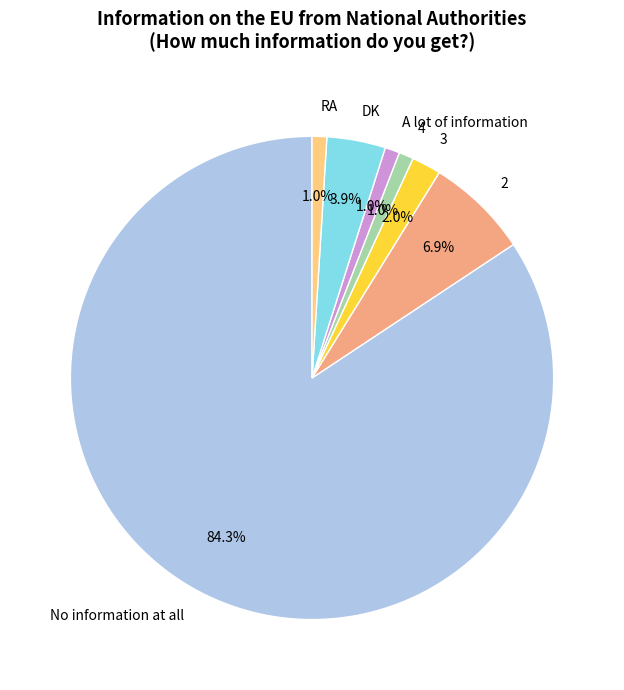

Between No information at all and 3, which is larger?

No information at all